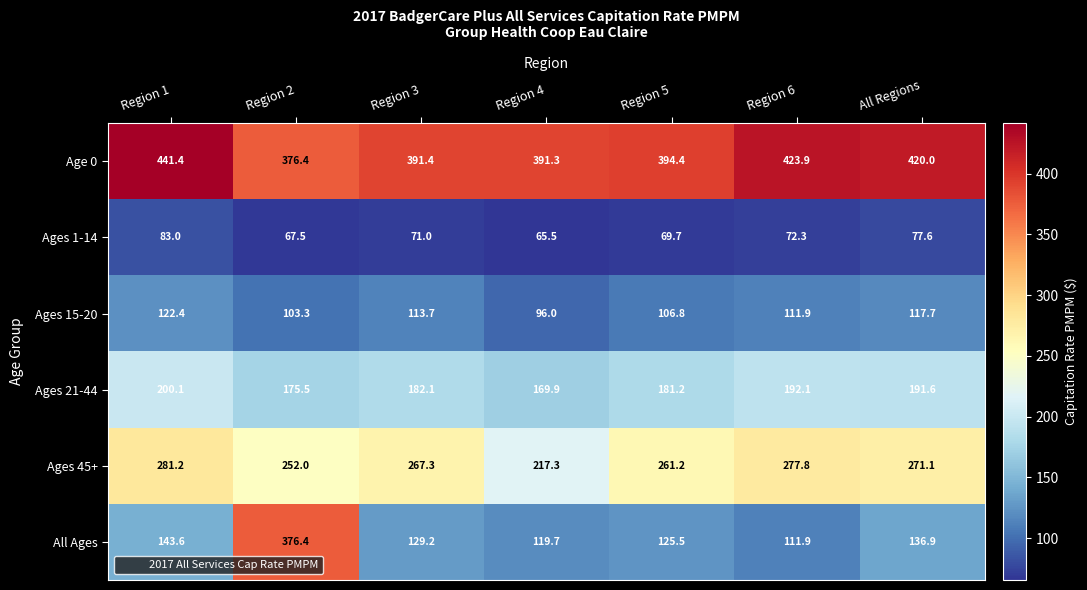

What is the average value of the Ages 45+ series?

261.1